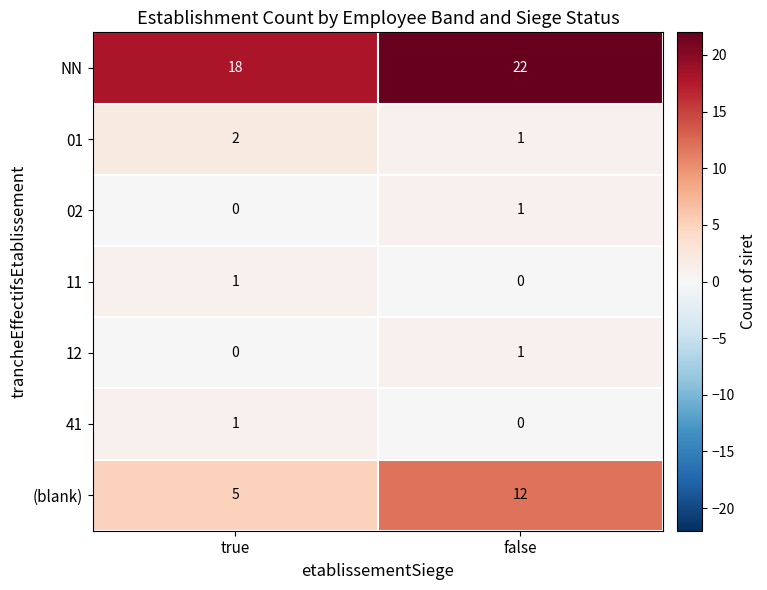

Reading left to right, list all the values displayed in this chart.

NN: true=18	false=22
01: true=2	false=1
02: true=0	false=1
11: true=1	false=0
12: true=0	false=1
41: true=1	false=0
(blank): true=5	false=12